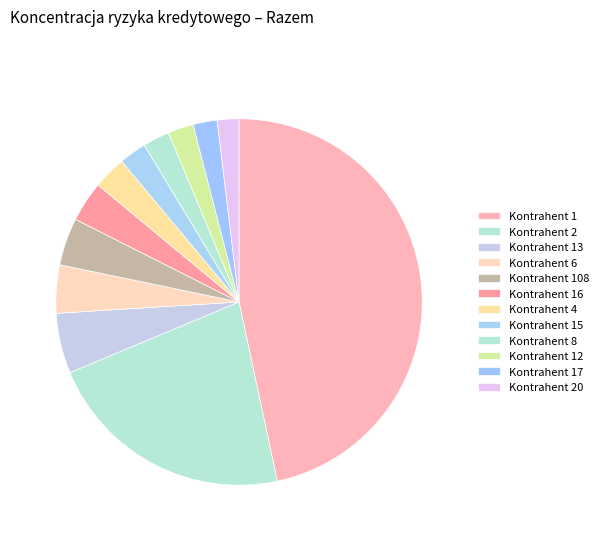

What percentage is the Kontrahent 1 slice, to the nearest percent?

47%